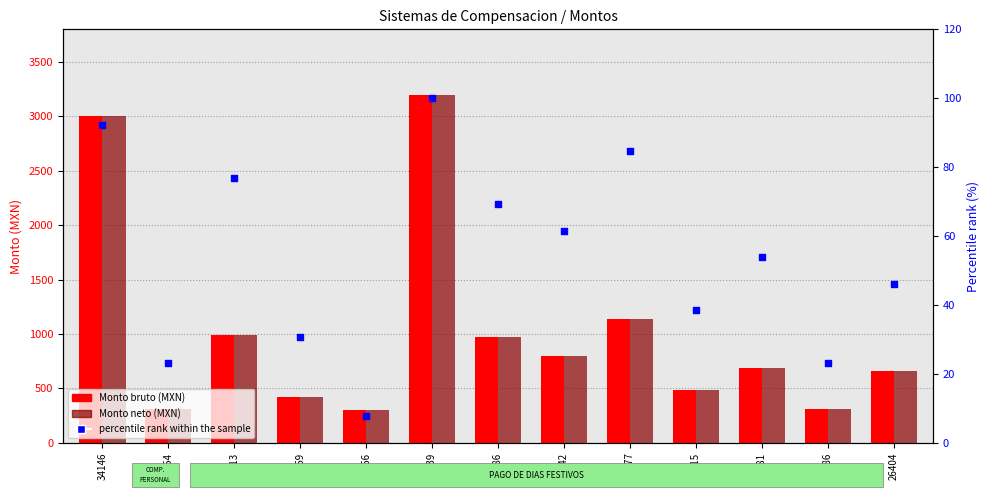

What is the total value across all series at 26404?

1363.6